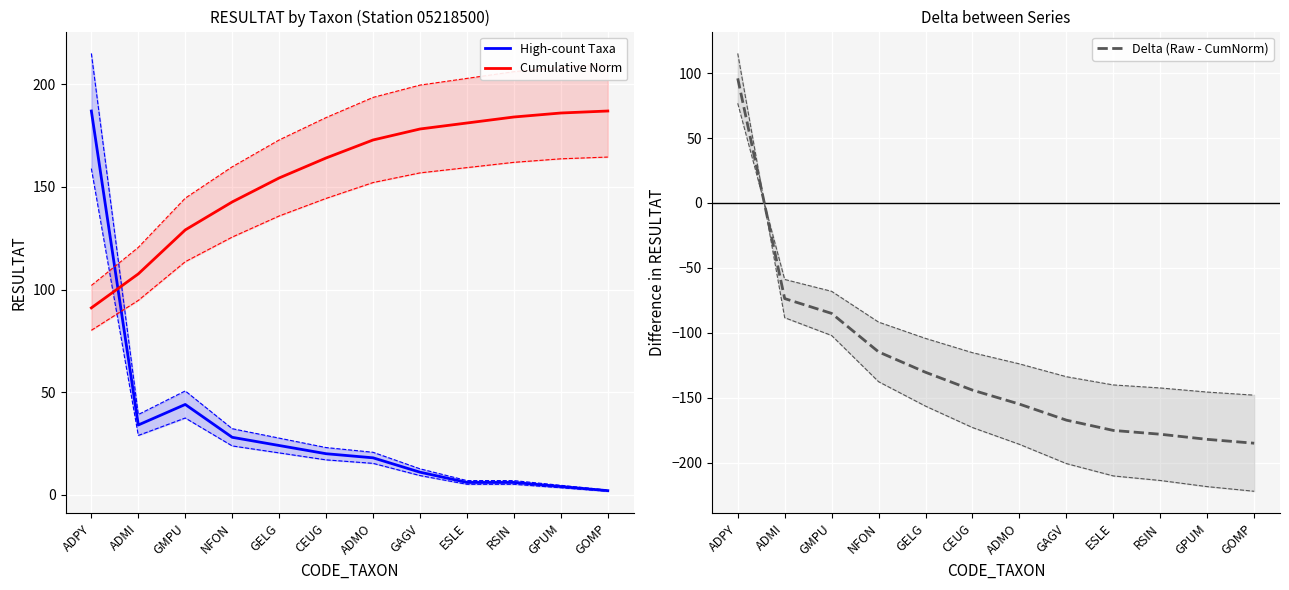

Reading right to left, extract all data points from this chart.

High-count Taxa: 2.0	4.0	6.0	6.0	11.0	18.0	20.0	24.0	28.0	44.0	34.0	187.0
Cumulative Norm: 187.0	186.0	184.1	181.2	178.2	172.9	164.1	154.4	142.7	129.0	107.6	91.1
Delta (Raw - CumNorm): -185.0	-182.0	-178.1	-175.2	-167.2	-154.9	-144.1	-130.4	-114.7	-85.0	-73.6	95.9